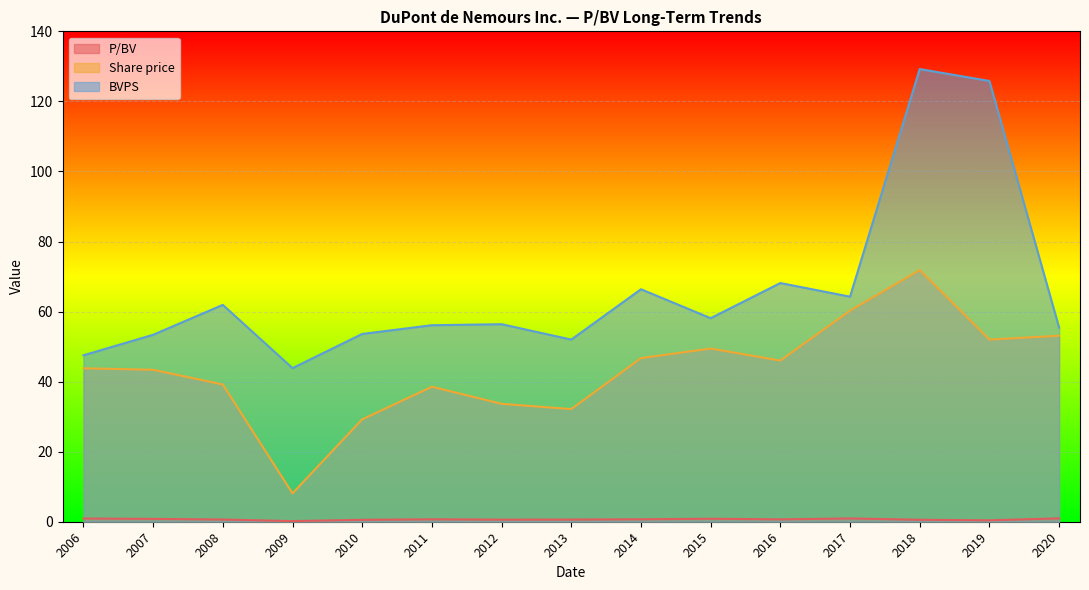

What is the difference between the maximum and minimum values in the P/BV series?

0.8